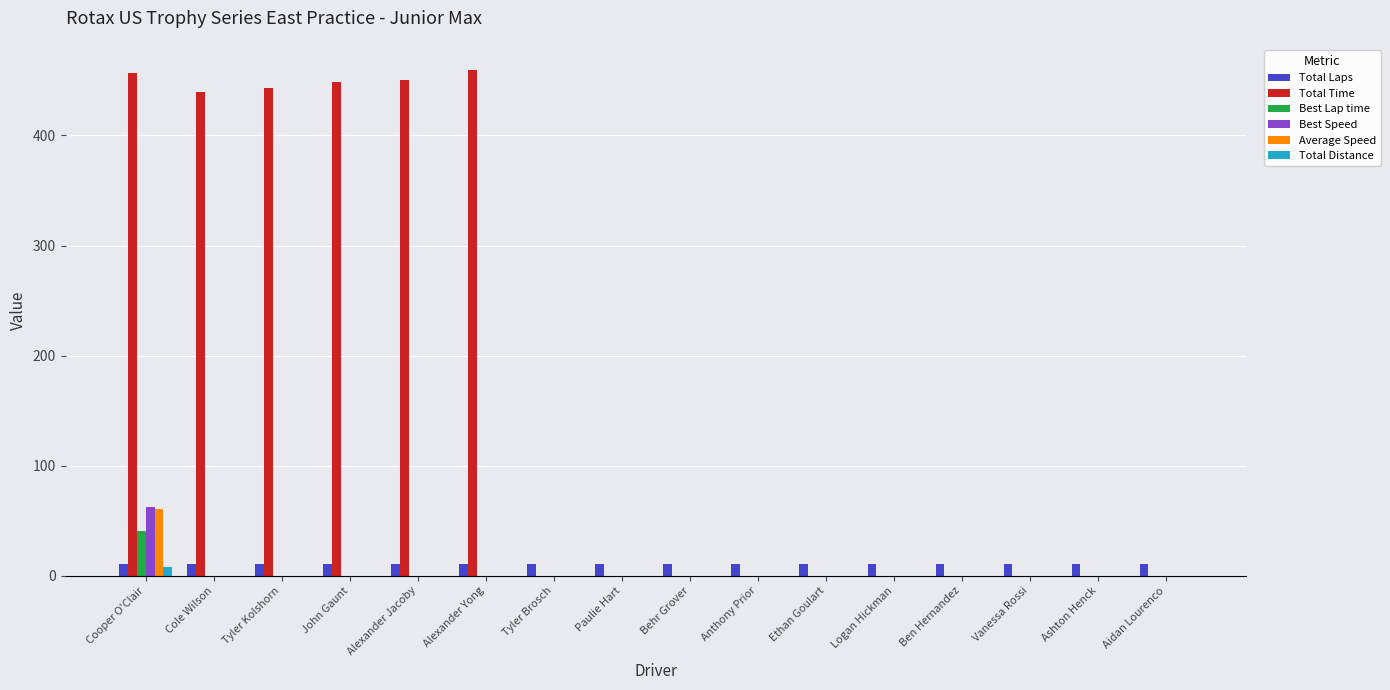

The value of Best Lap time at Ben Hernandez is 0.0. True or false?

True